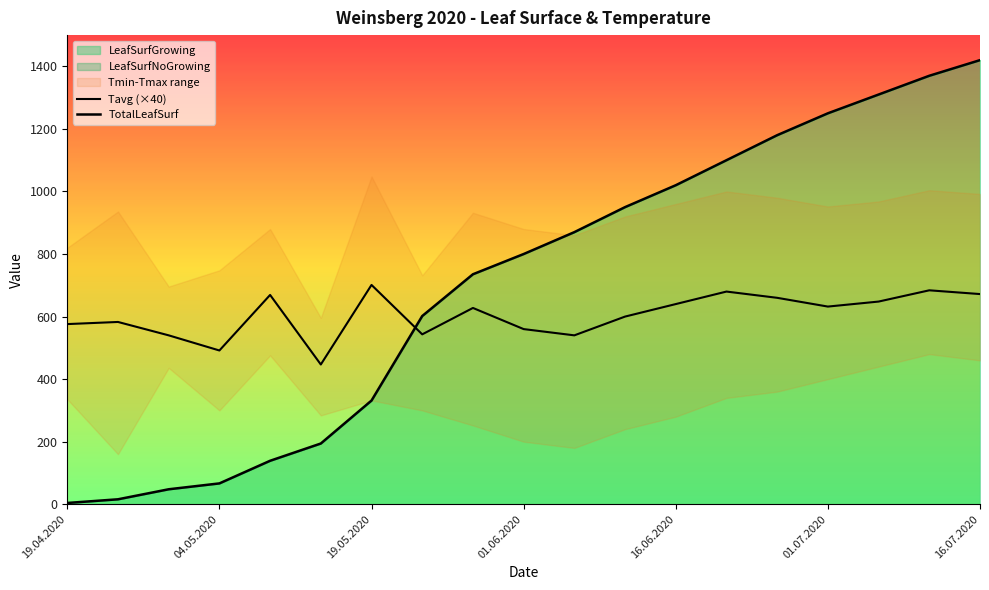

At which category does the chart reach its minimum across all series?

19.04.2020